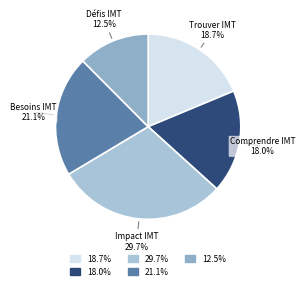

Does any single category account for the majority?

No